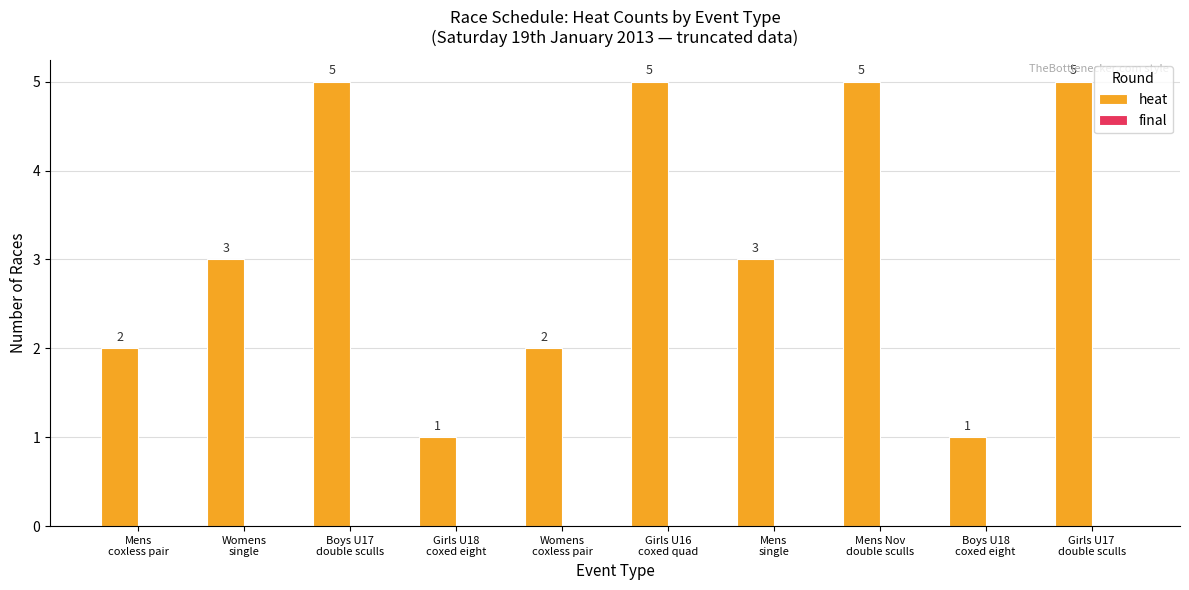

Count the values in the range 2 to 5.

8